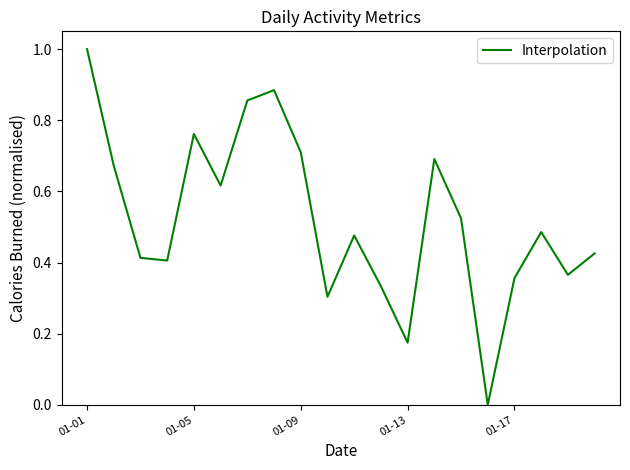

What is the maximum value shown in the chart?

1.0